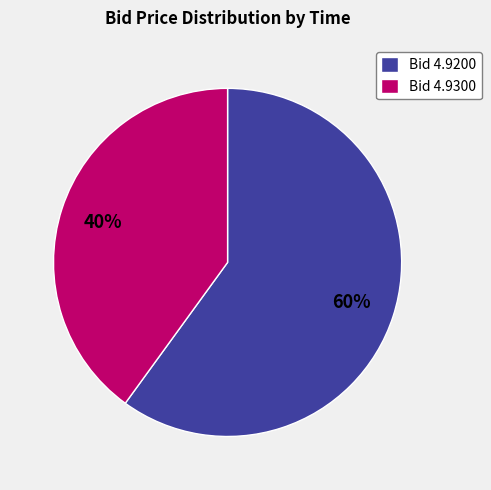

Which slice is the largest?

Bid 4.9200